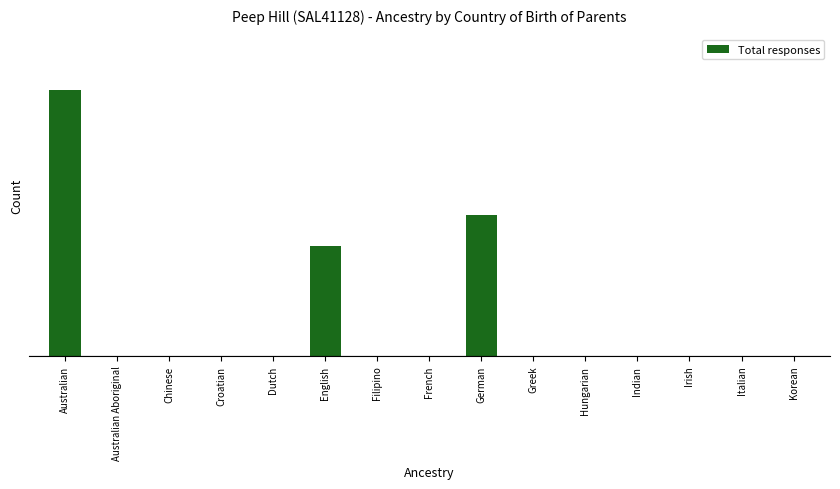

Which has a higher value, French or Australian?

Australian